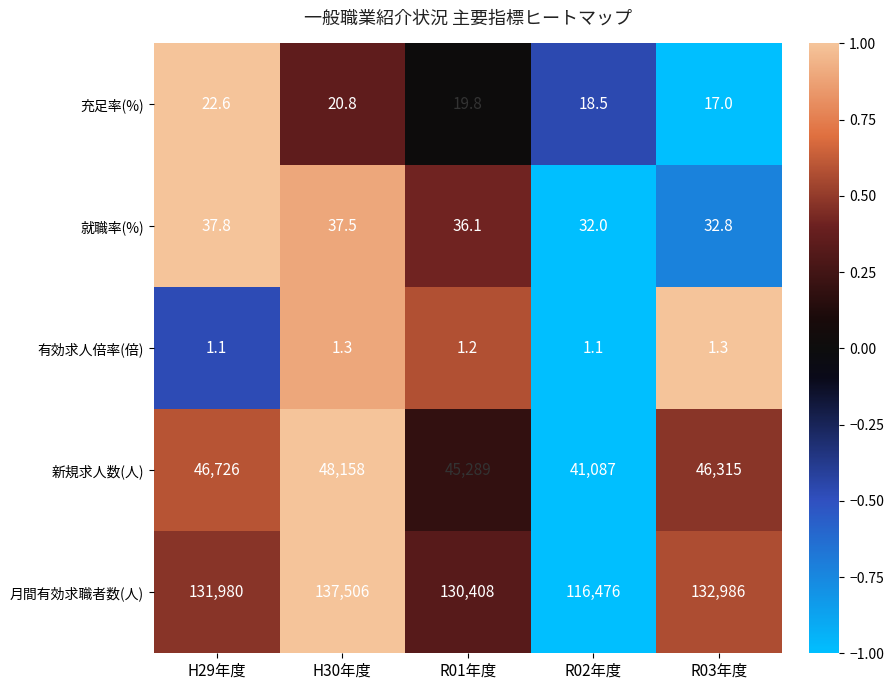

At which category is the sum across all series the highest?

H30年度